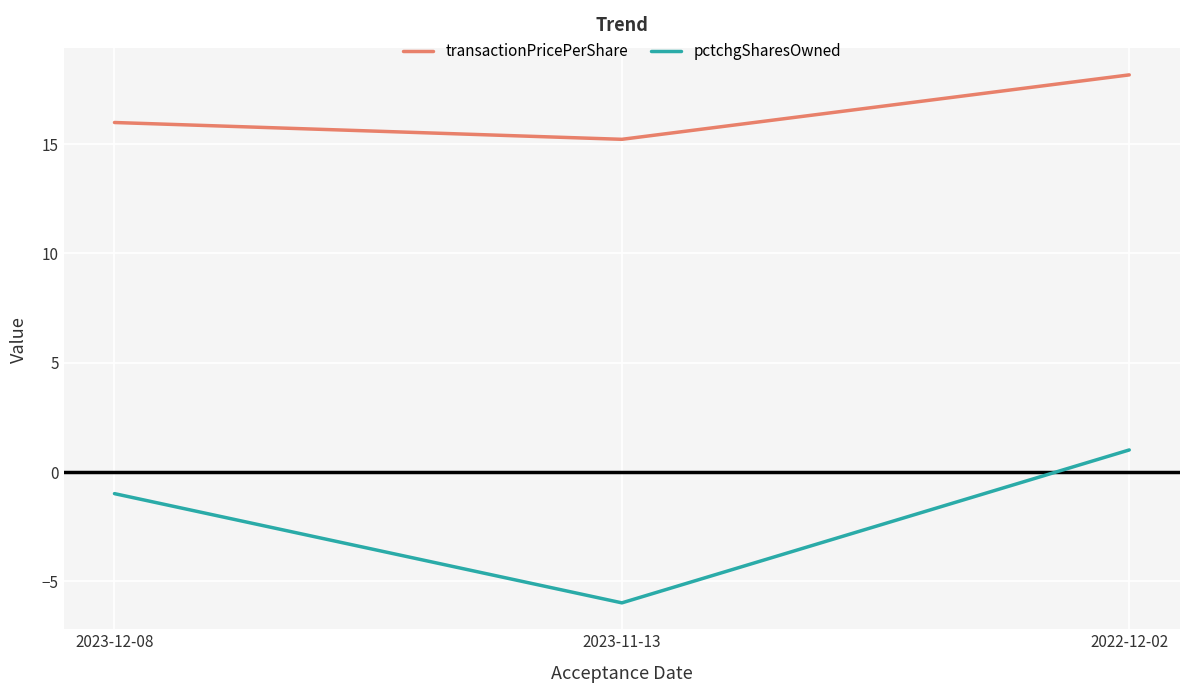

At which category is the sum across all series the highest?

2022-12-02